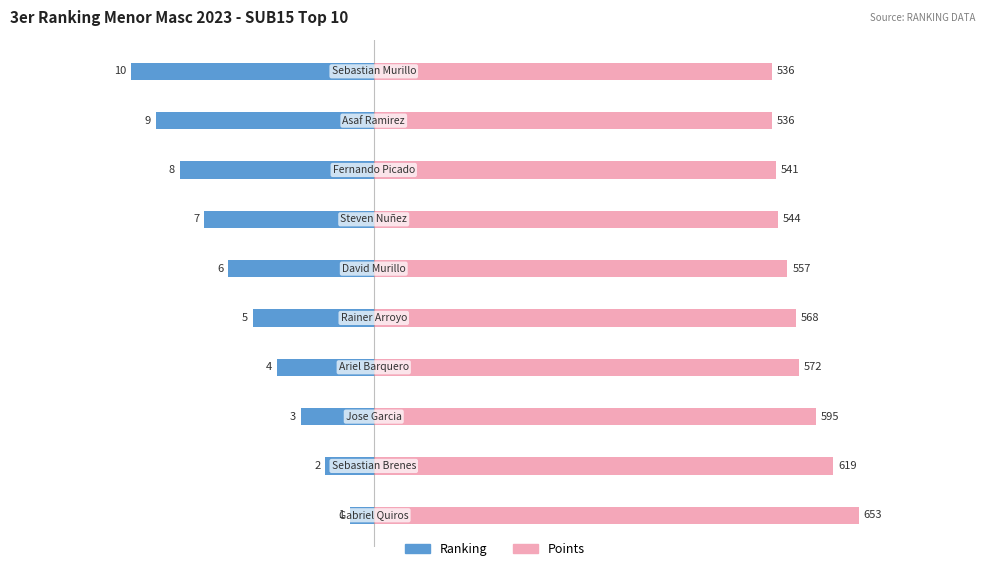

How many groups of bars are there?

10